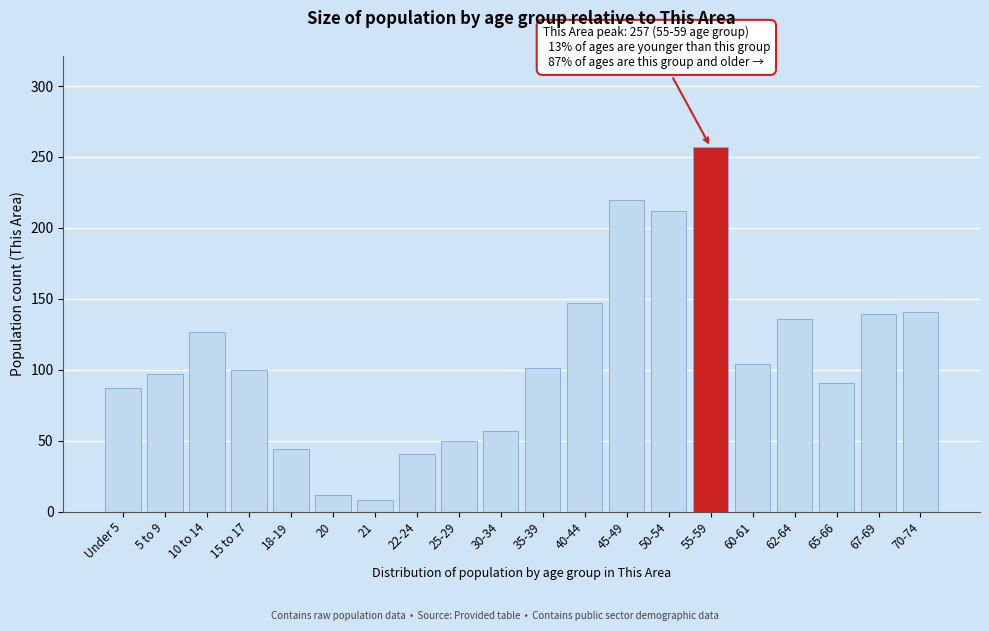

At which category does the chart reach its peak across all series?

55-59